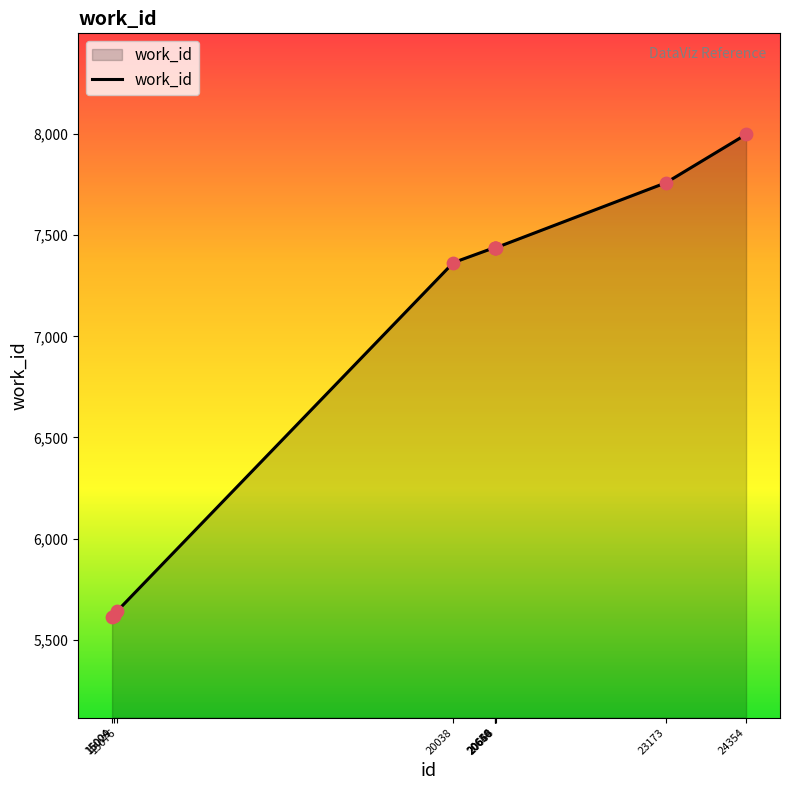

Between 23173 and 15004, which is larger?

23173